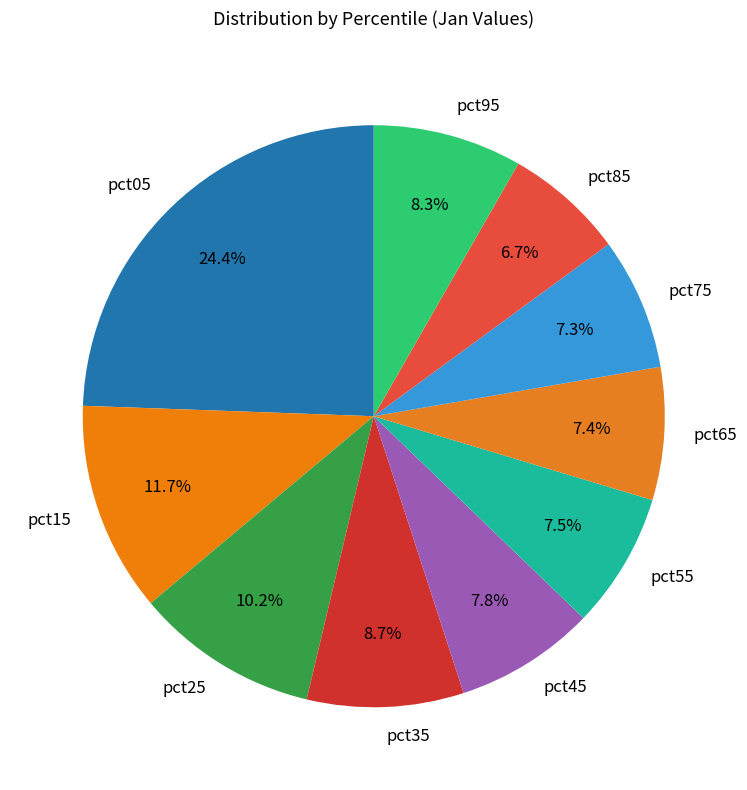

To the nearest percent, what portion does pct75 represent?

7%